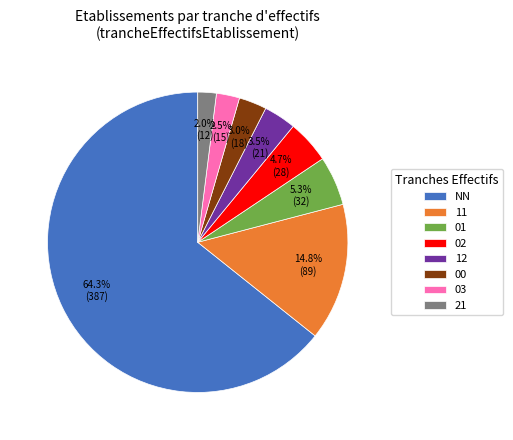

To the nearest percent, what portion does 11 represent?

15%